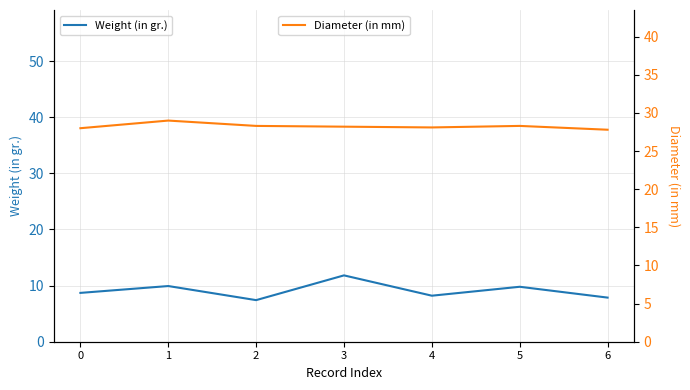

At which label does Diameter (in mm) first exceed 28?

1